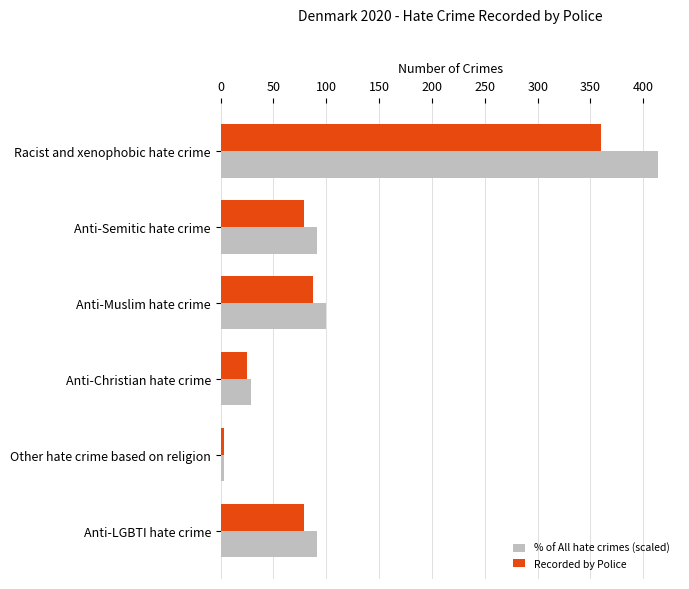

How many series are shown in this chart?

2